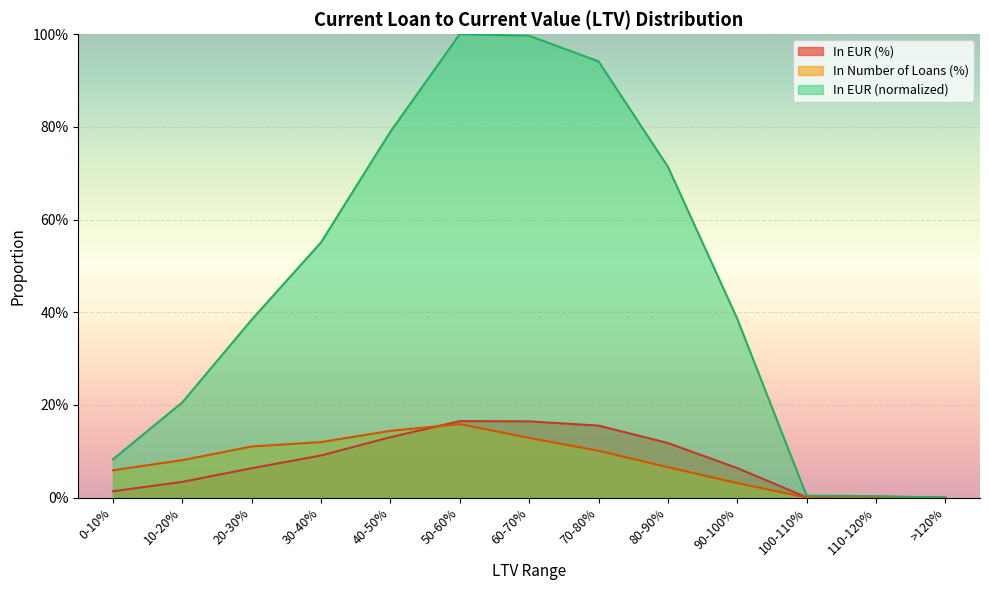

At which label is In EUR (%) closest to 0?

>120%